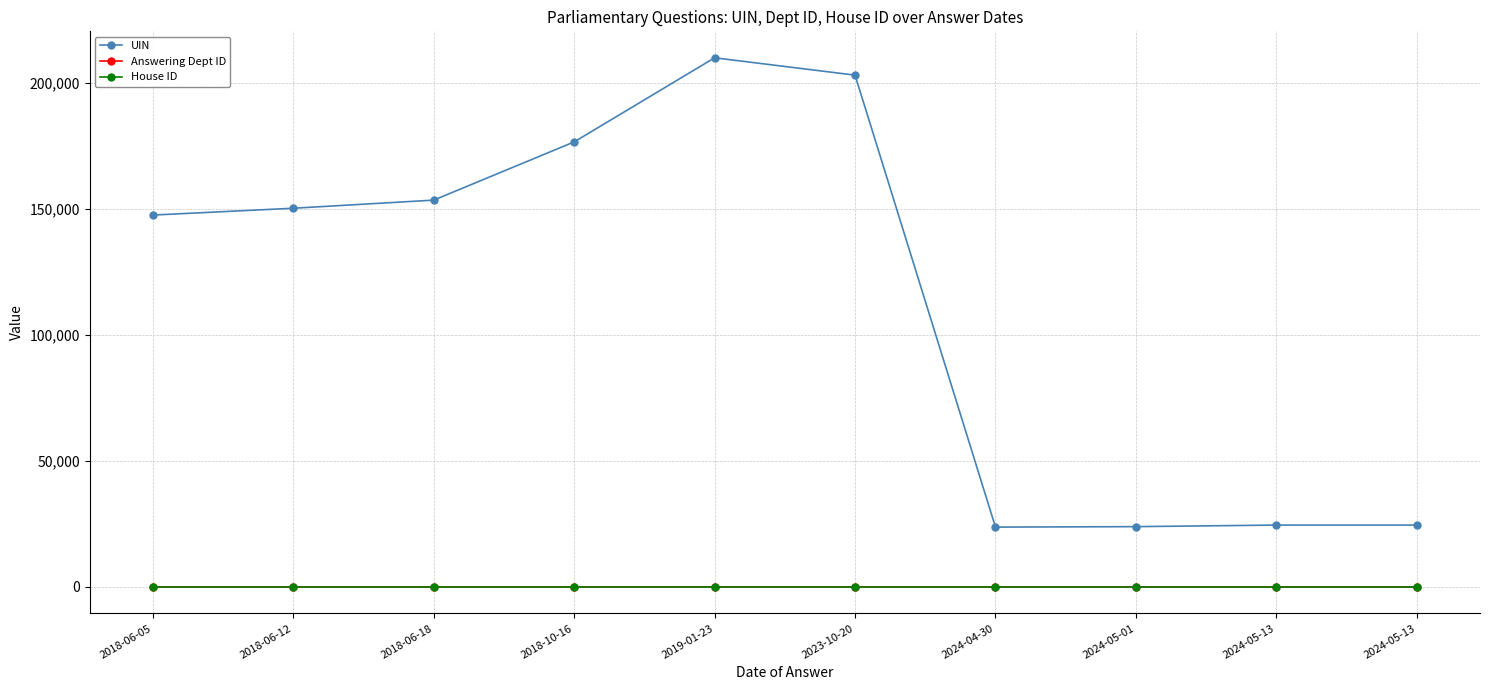

Is the value of House ID at 2023-10-20 greater than the value of UIN at 2018-06-12?

No